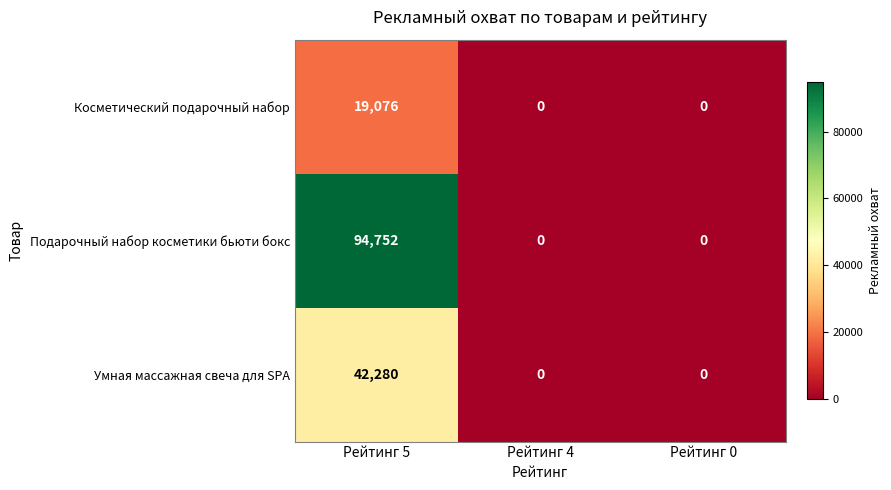

Which series has the largest range (max minus min)?

Подарочный набор косметики бьюти бокс